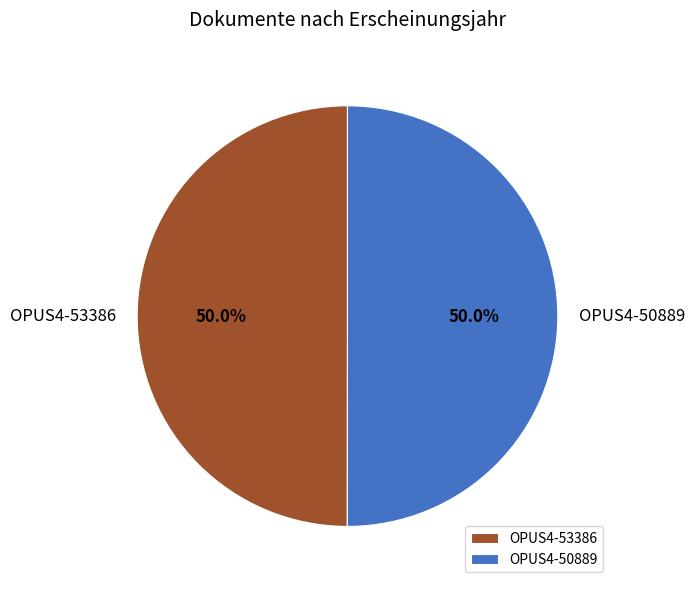

What percentage is the OPUS4-53386 slice, to the nearest percent?

50%